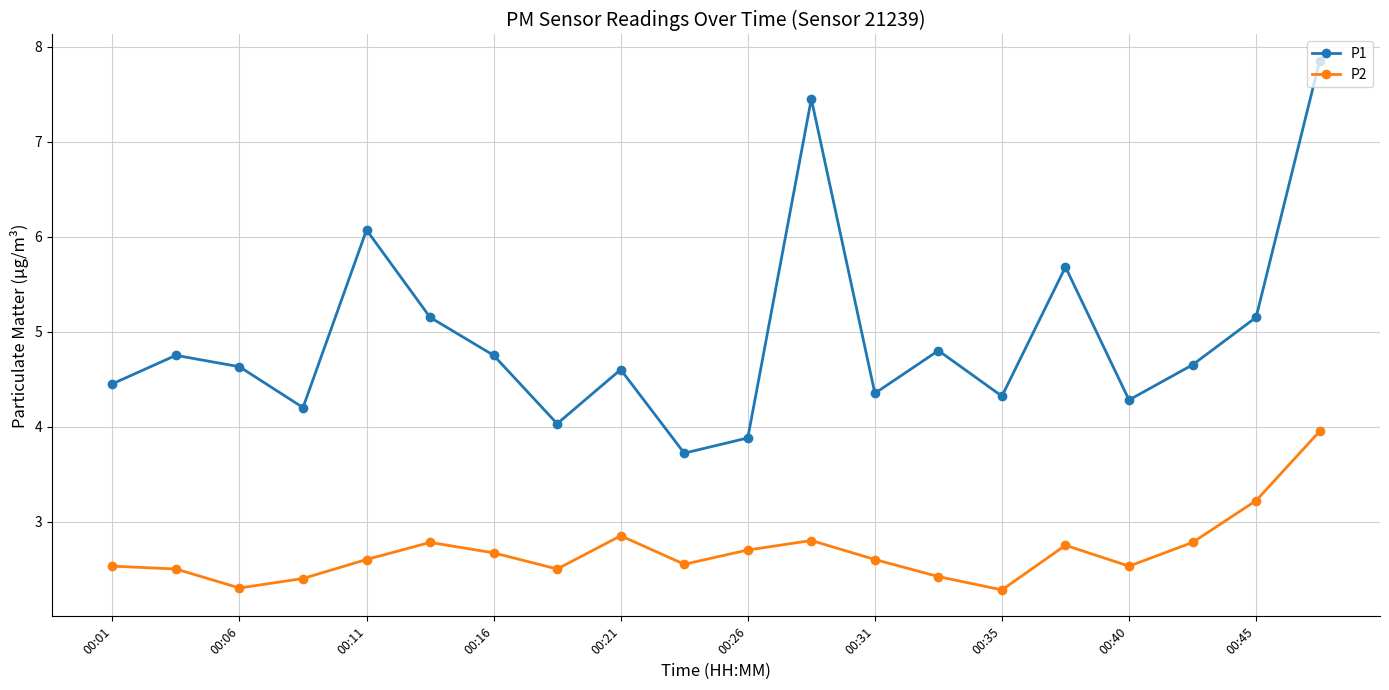

Which series has the largest range (max minus min)?

P1